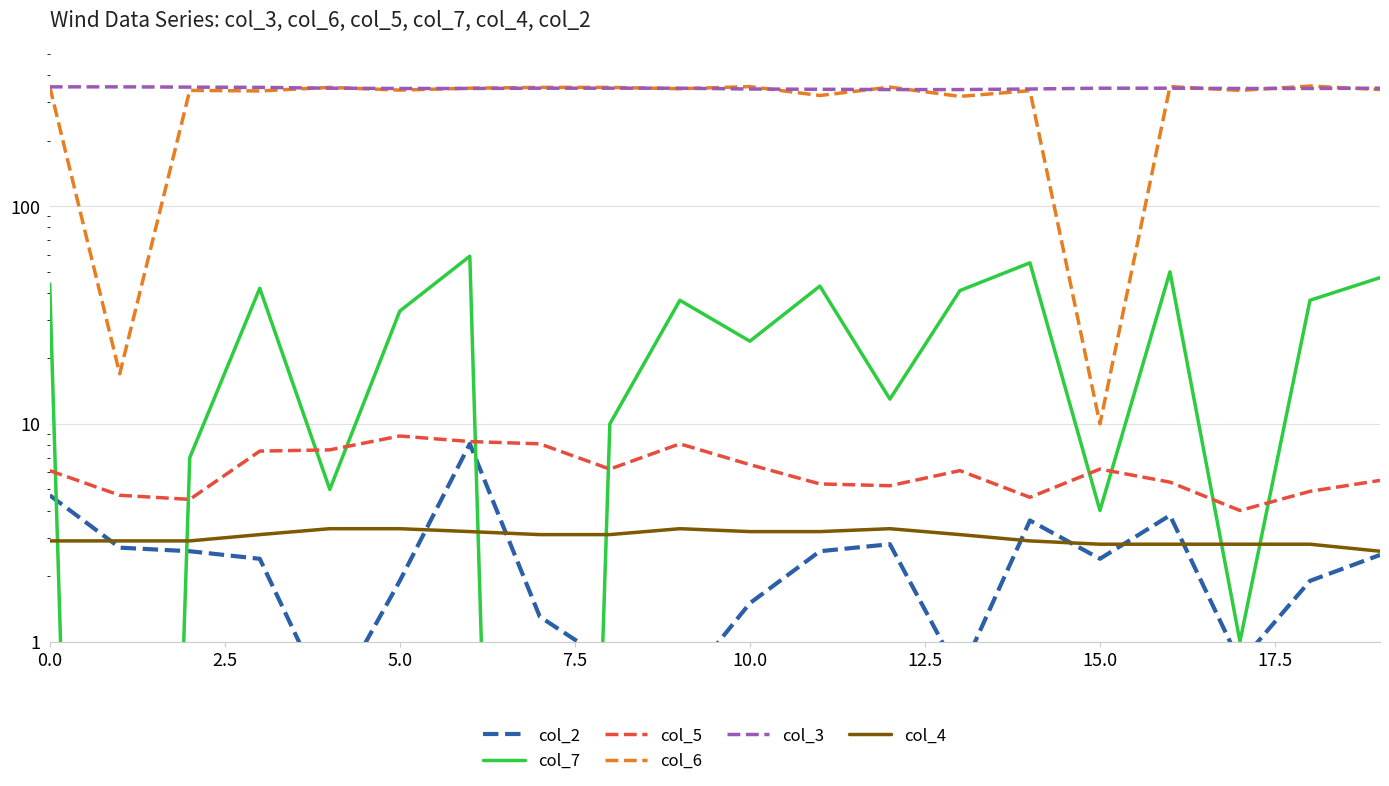

Which has a higher value, 19 or 13?

19